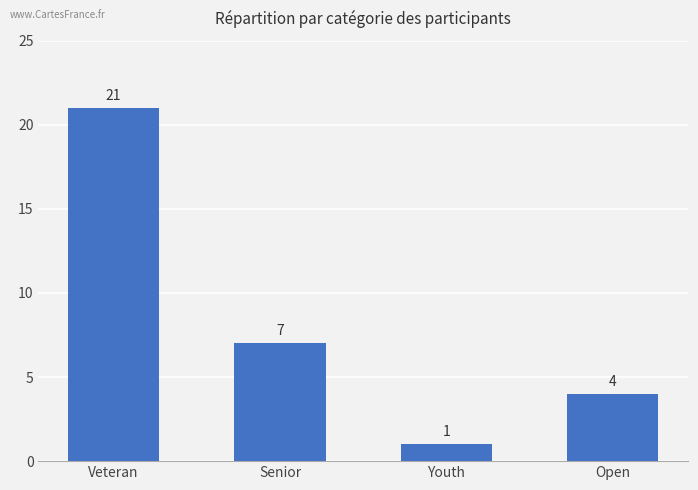

What is the label of the 2nd bar from the right?

Youth